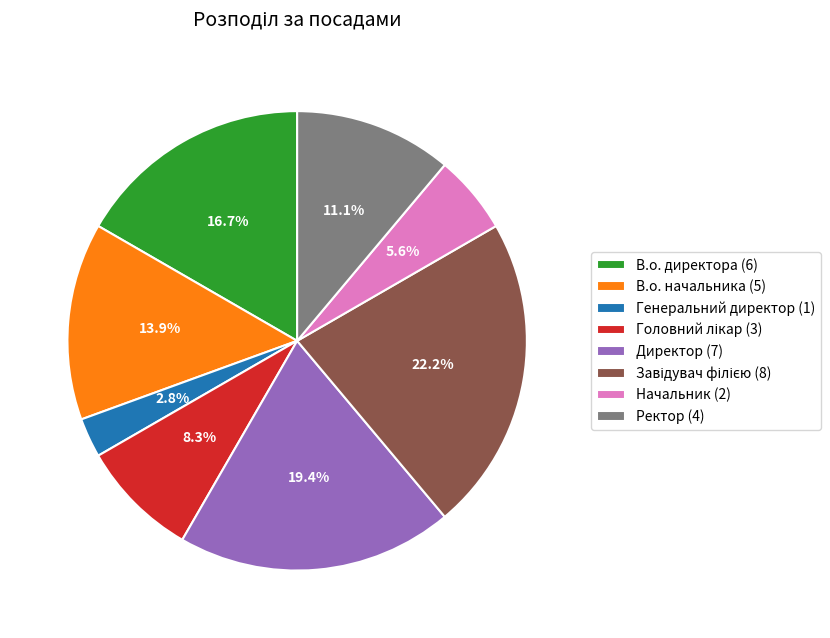

What portion of the pie excludes В.о. начальника (5)?

86.1%